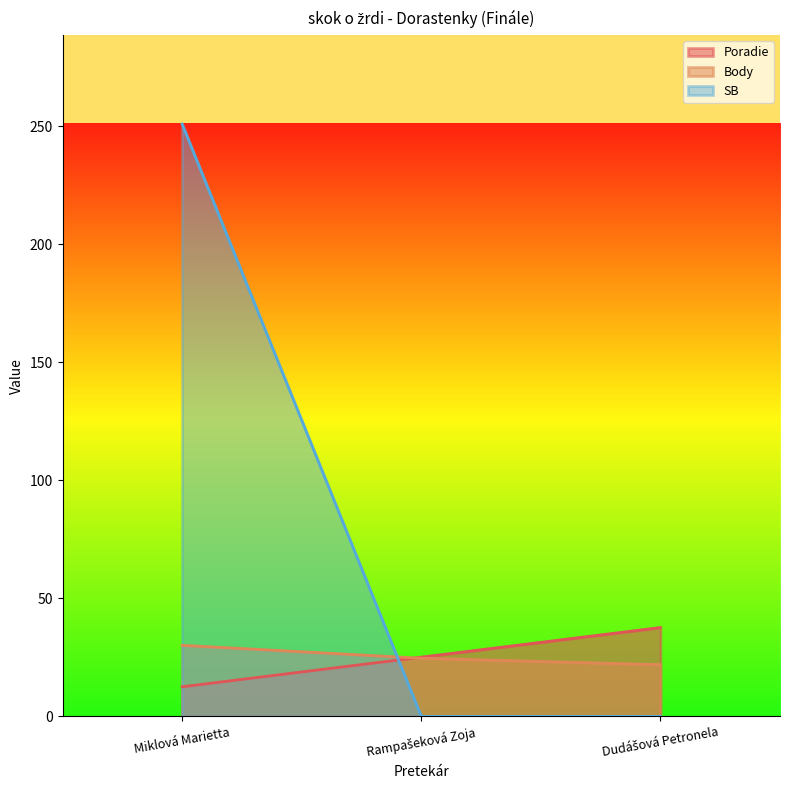

What is the label of the 2nd point from the right?

Rampašeková Zoja